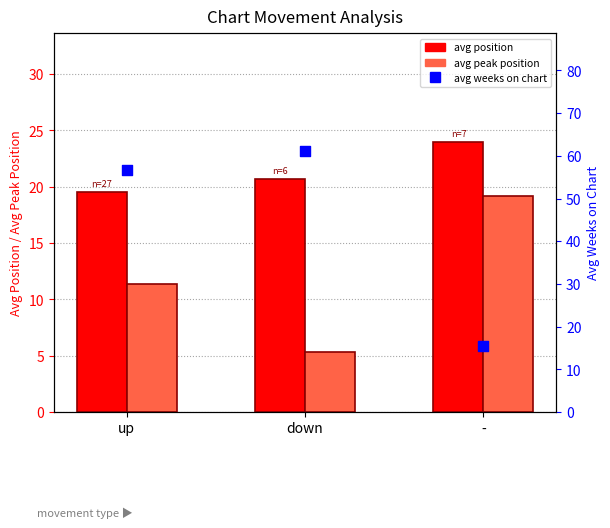

Which series contains the lowest Y value?

avg peak position